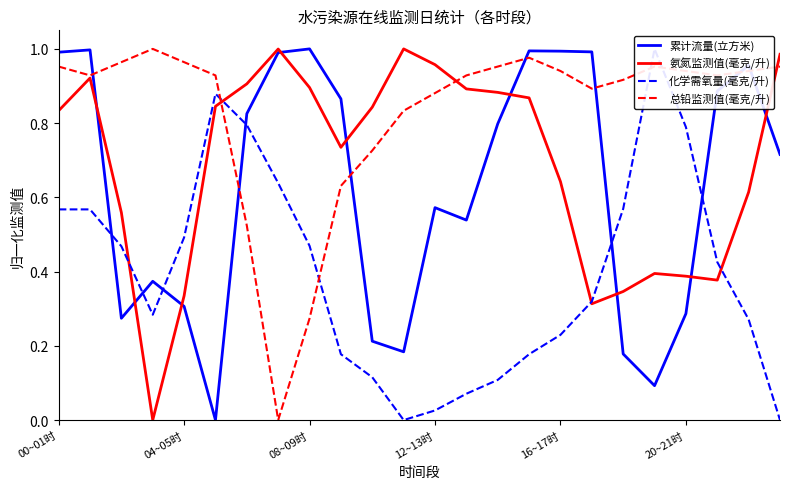

How many times do 总铅监测值(毫克/升) and 氨氮监测值(毫克/升) cross each other?

3